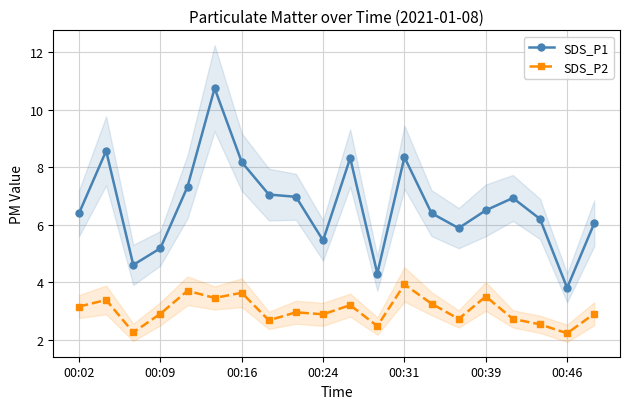

Is the value of SDS_P1 at 7 greater than the value of SDS_P2 at 11?

Yes